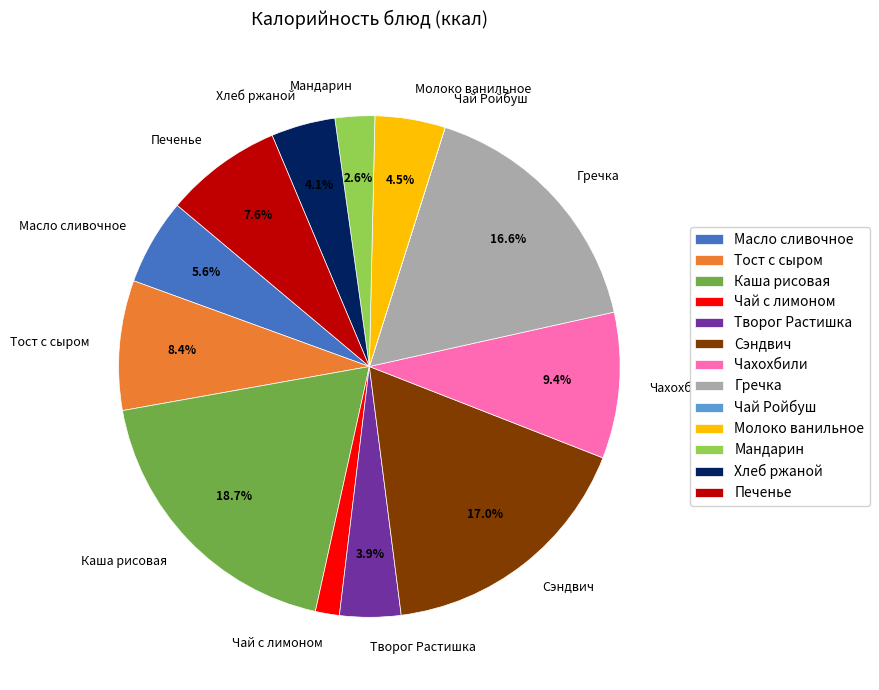

Approximately how many times larger is the value at Молоко ванильное compared to Хлеб ржаной?

1.1